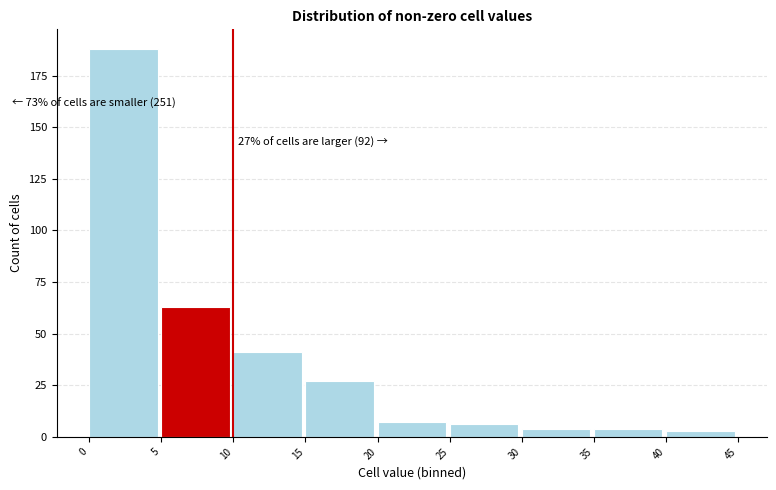

Over which range of the x-axis is the bar tallest?

0 to 5